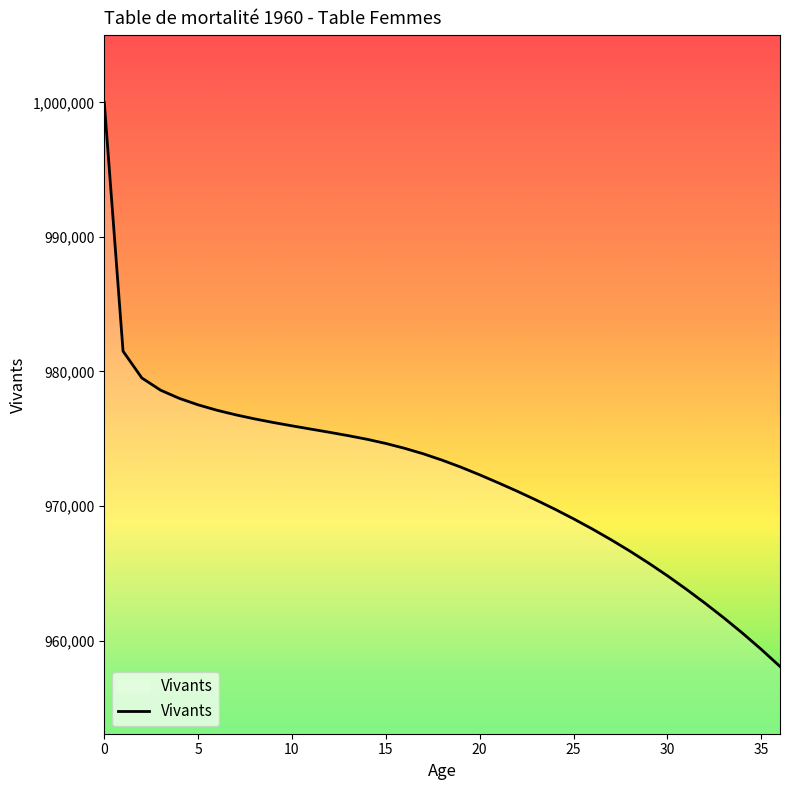

What is the greatest value displayed?

1000000